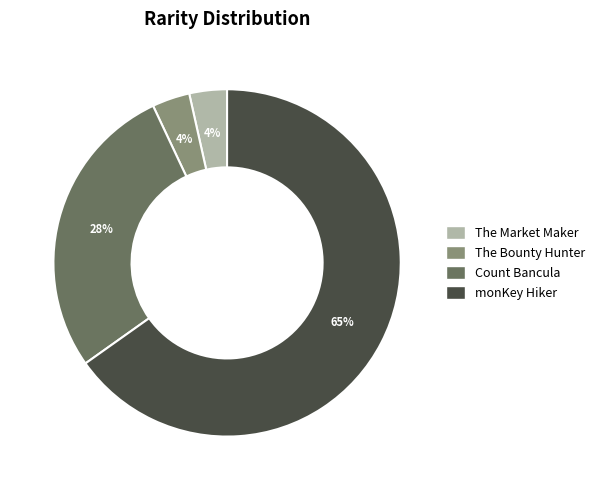

To the nearest percent, what is the difference between the Count Bancula and monKey Hiker slice percentages?

37%